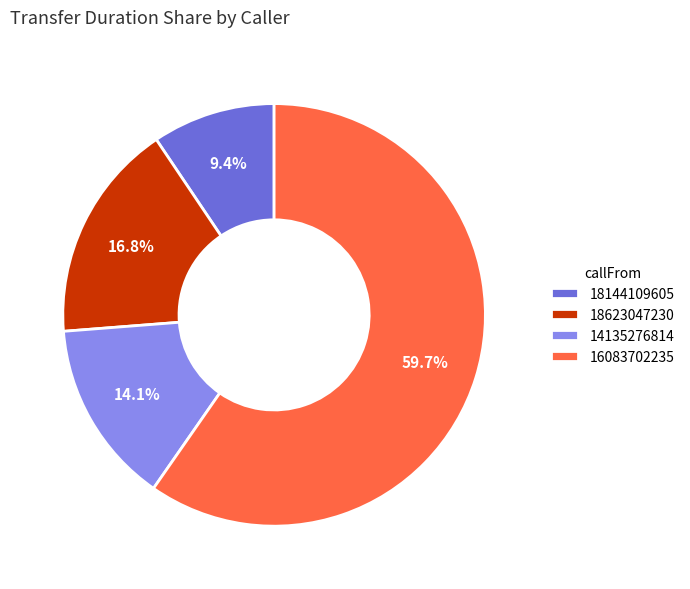

Which has a higher value, 18623047230 or 18144109605?

18623047230